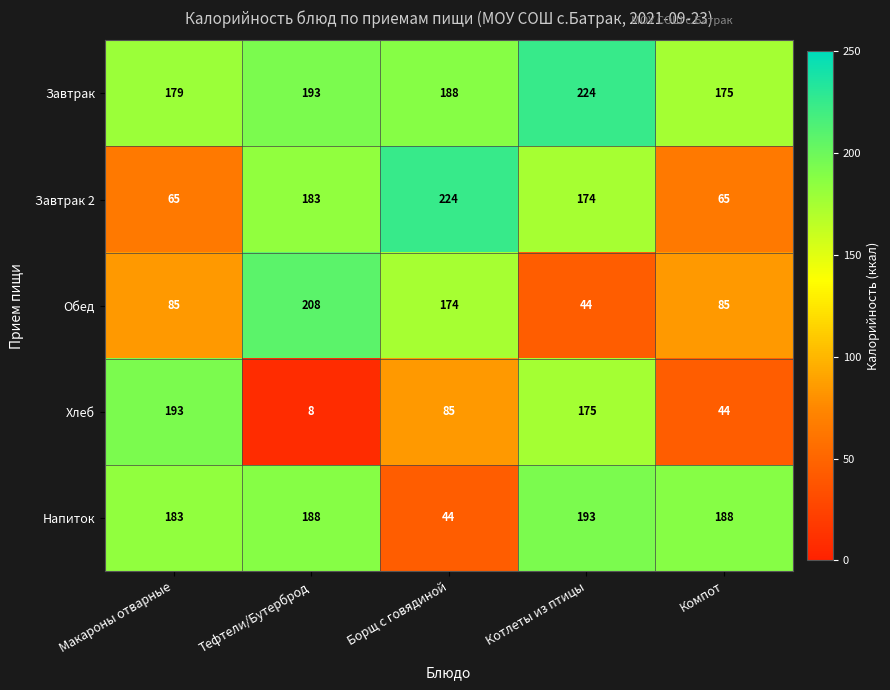

Between Борщ с говядиной and Котлеты из птицы, which series saw the biggest shift?

Напиток